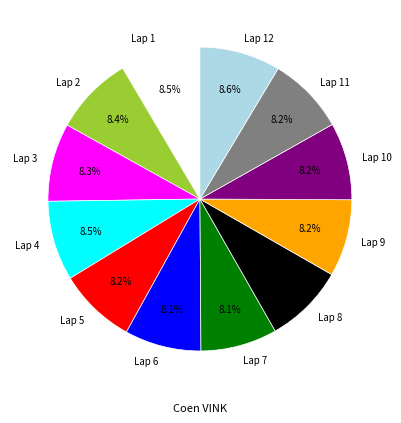

Is the sum of Lap 4 and Lap 8 greater than half?

No